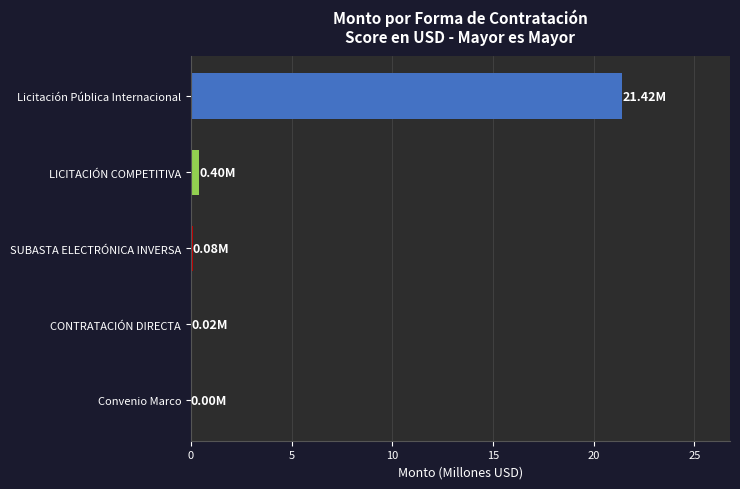

What is the maximum value shown in the chart?

21.4